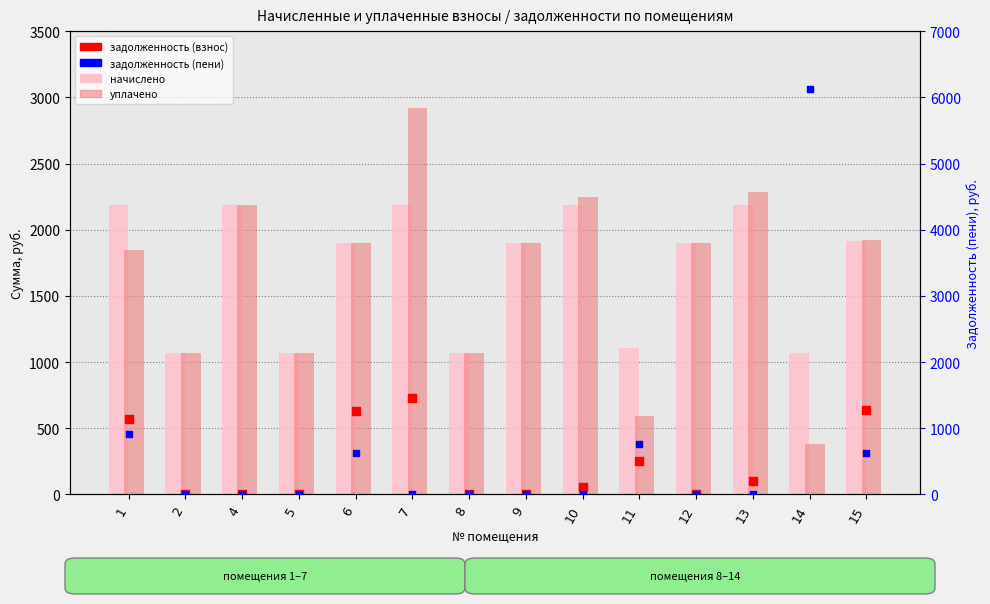

Which series has the largest Y range (max minus min)?

задолженность (пени)